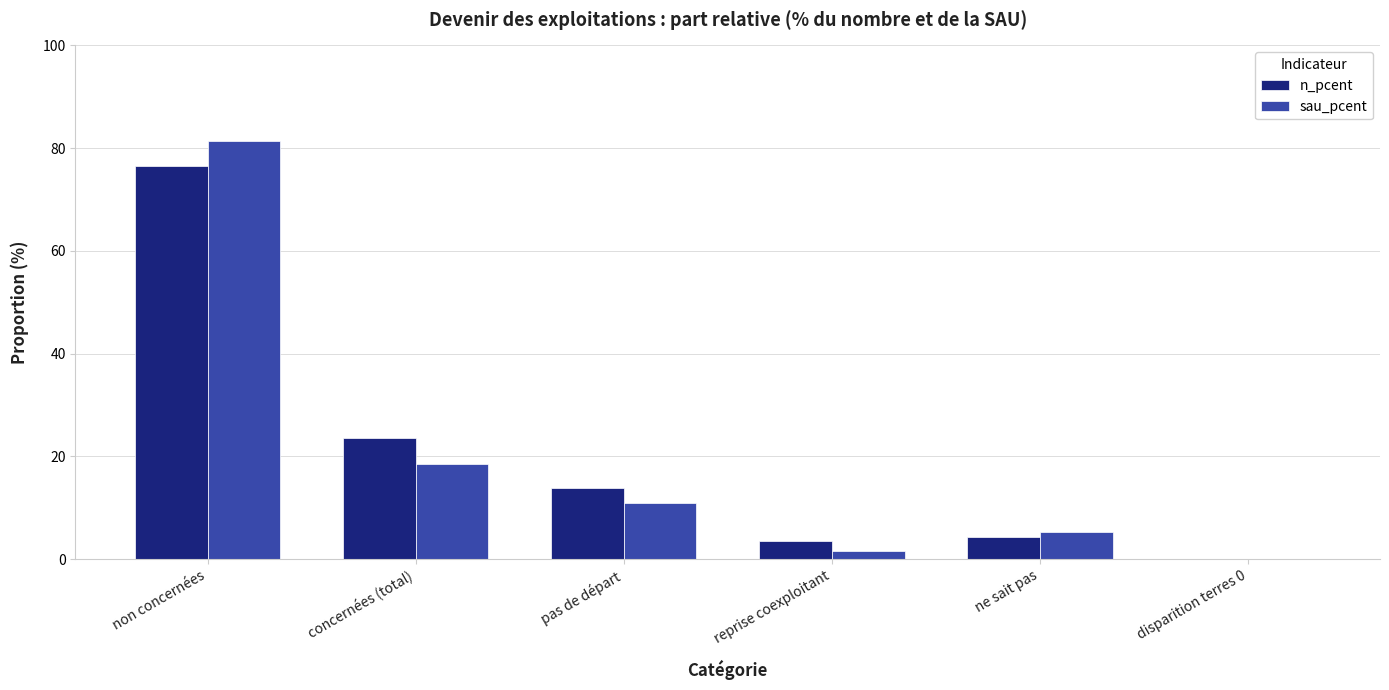

What is the highest value of the n_pcent series?

76.5